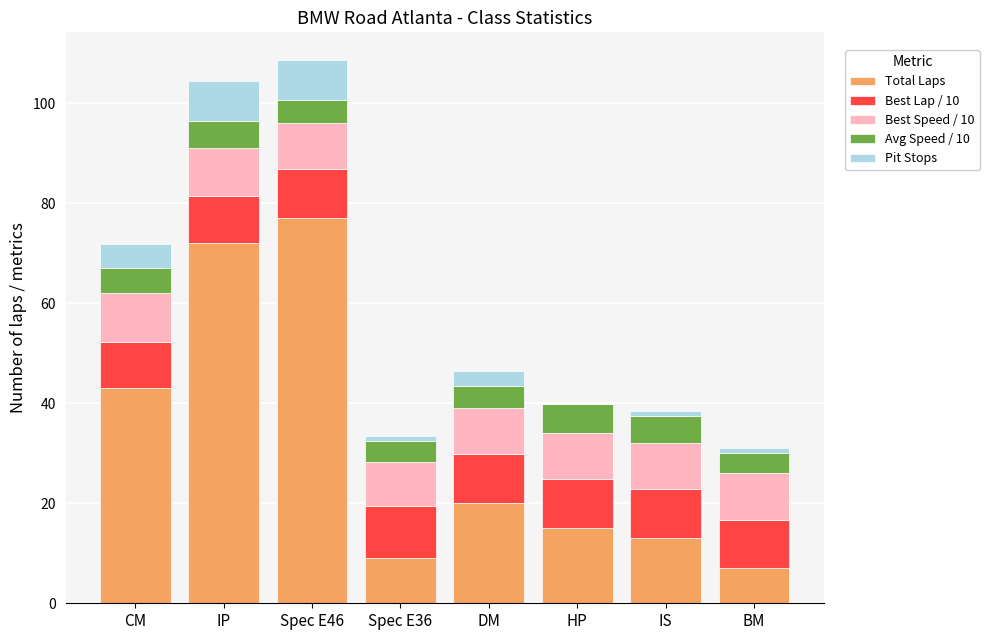

What are all the series names shown in the legend?

Total Laps, Best Lap / 10, Best Speed / 10, Avg Speed / 10, Pit Stops